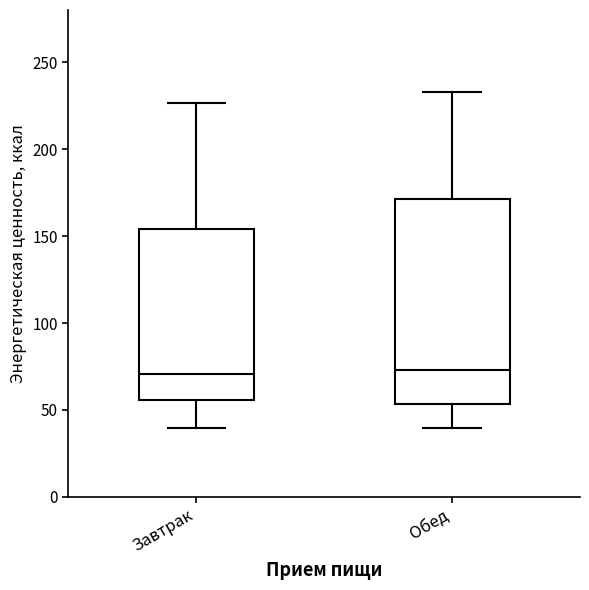

Comparing the boxes themselves (not the whiskers), which one is the tallest?

Обед